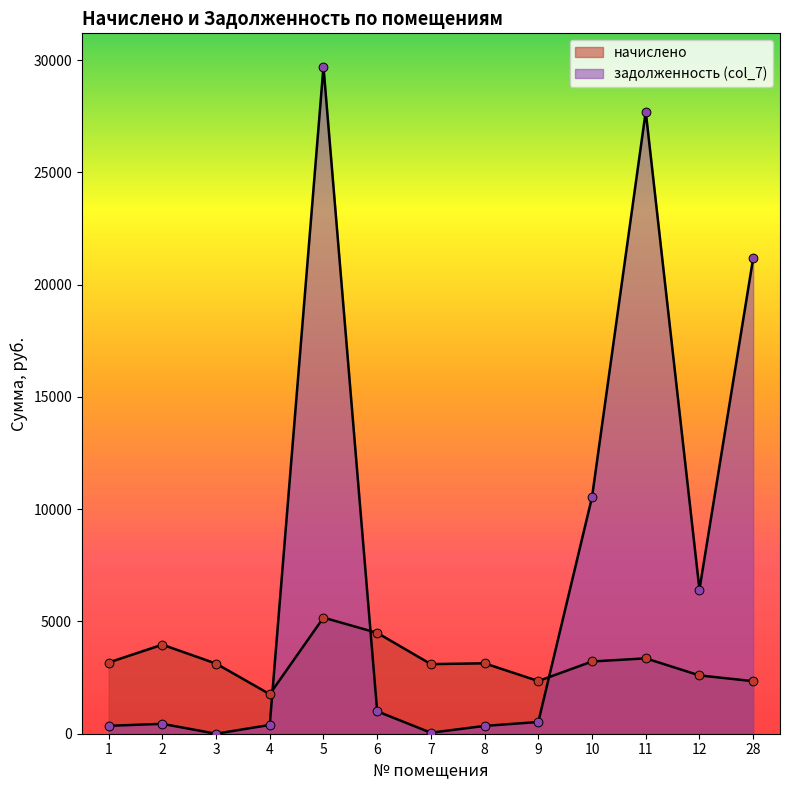

Which series reaches the minimum Y coordinate?

задолженность (col_7)